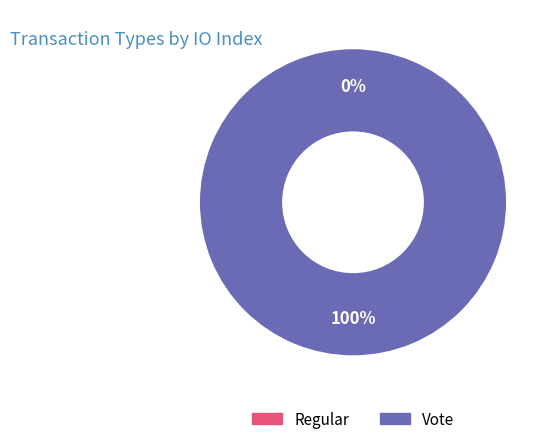

To the nearest percent, what is the difference between the Vote and Regular slice percentages?

100%